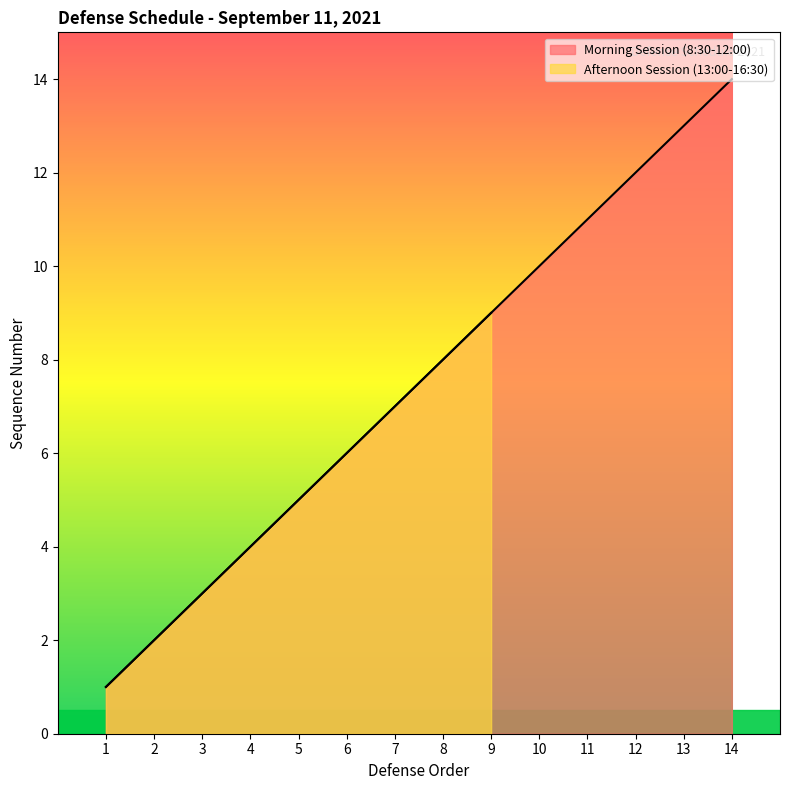

Reading right to left, transcribe all the data shown in this chart.

Morning Session (8:30-12:00): 14=14	13=13	12=12	11=11	10=10	9=9	8=8	7=7	6=6	5=5	4=4	3=3	2=2	1=1
Afternoon Session (13:00-16:30): 14=0	13=0	12=0	11=0	10=0	9=9	8=8	7=7	6=6	5=5	4=4	3=3	2=2	1=1